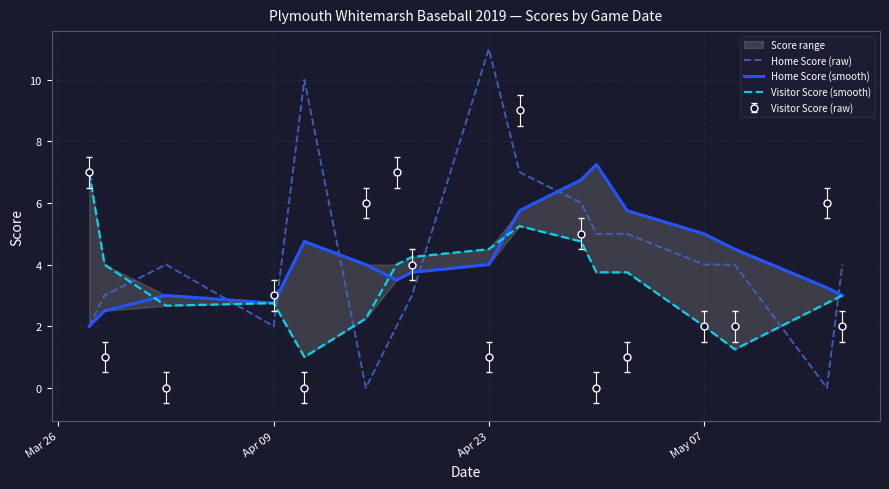

True or false: Home Score (raw) and Visitor Score (raw) cross at least once.

True